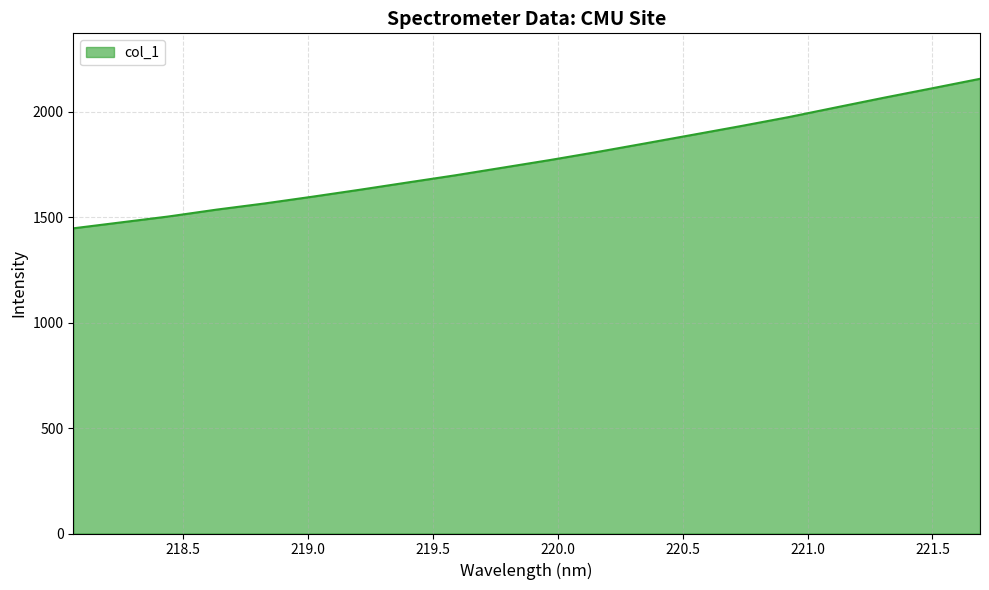

What is the average value?

1771.7